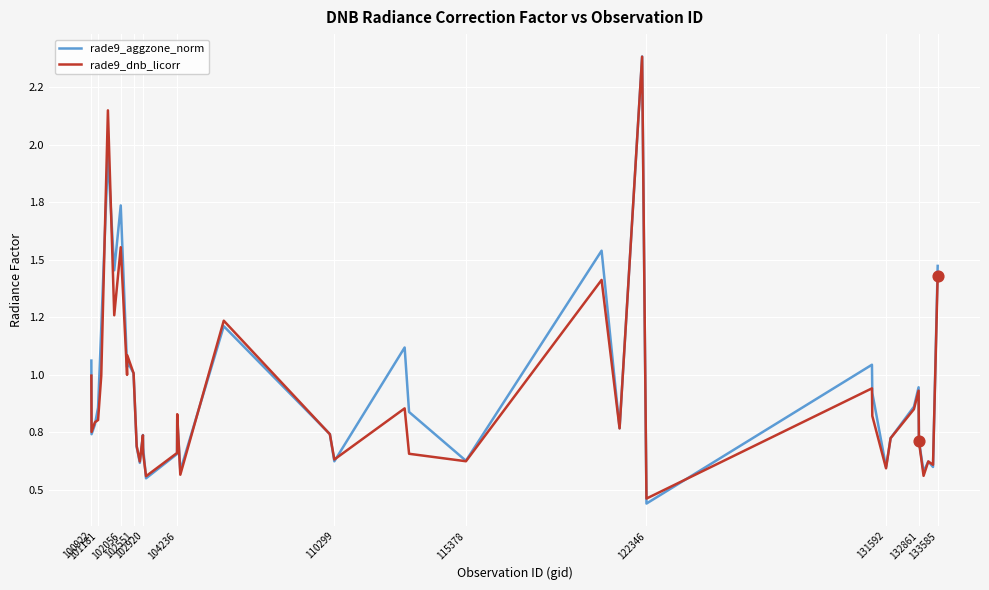

At how many categories does at least one series exceed 2?

2